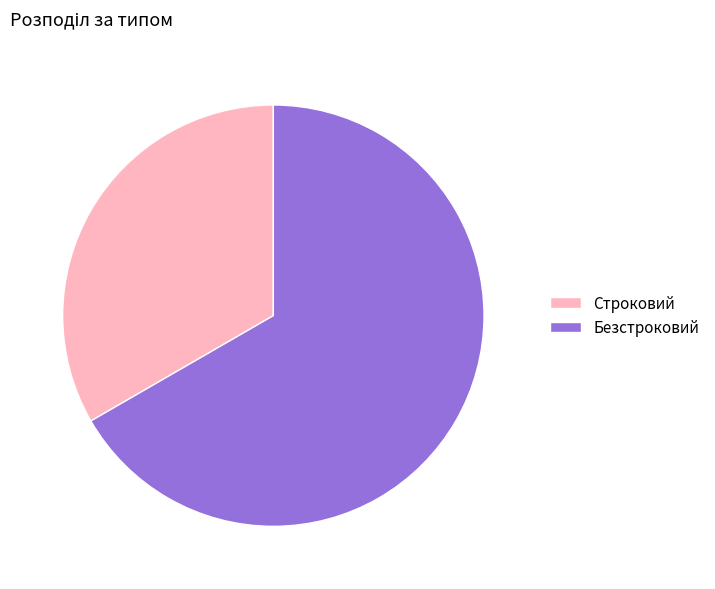

Does Строковий account for over 50% of the chart?

No